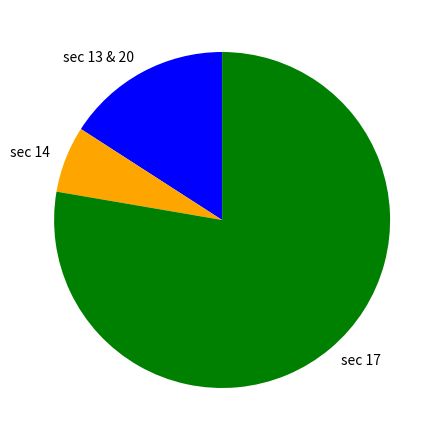

Count the number of slices in the pie.

3